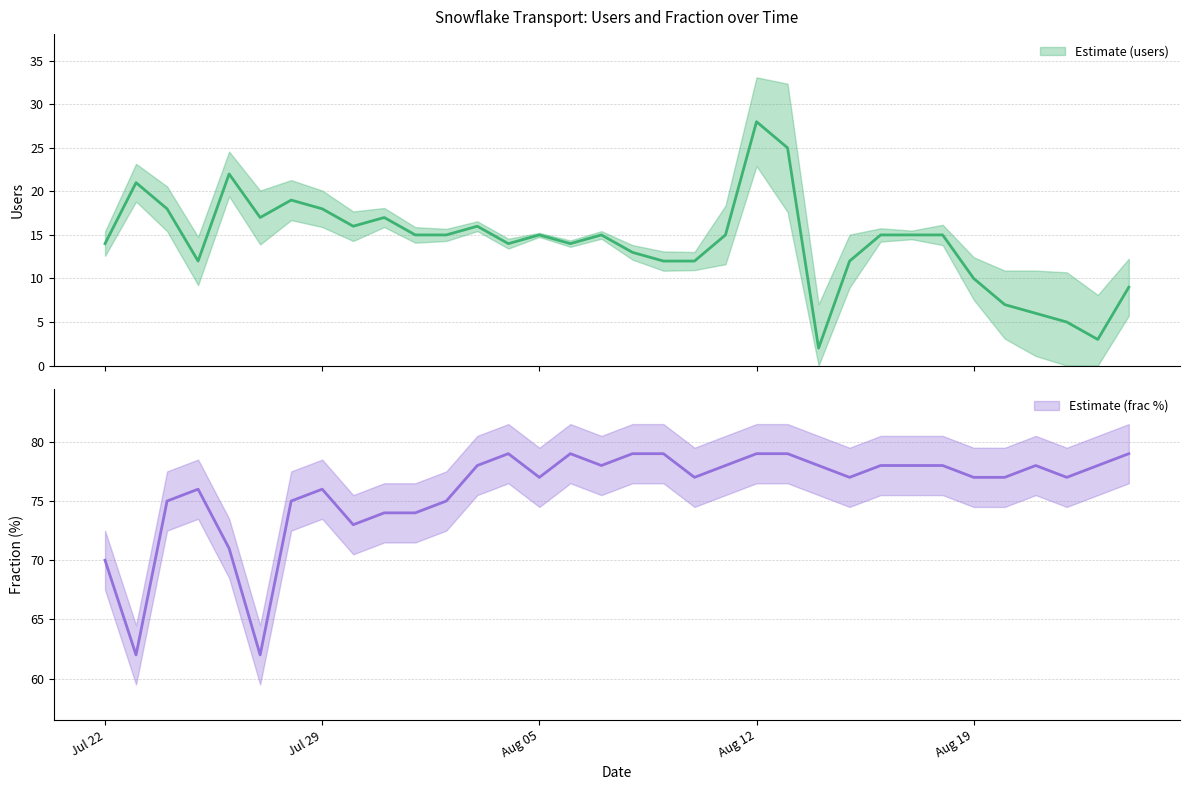

Which category has the lowest value across all series?

2019-08-14